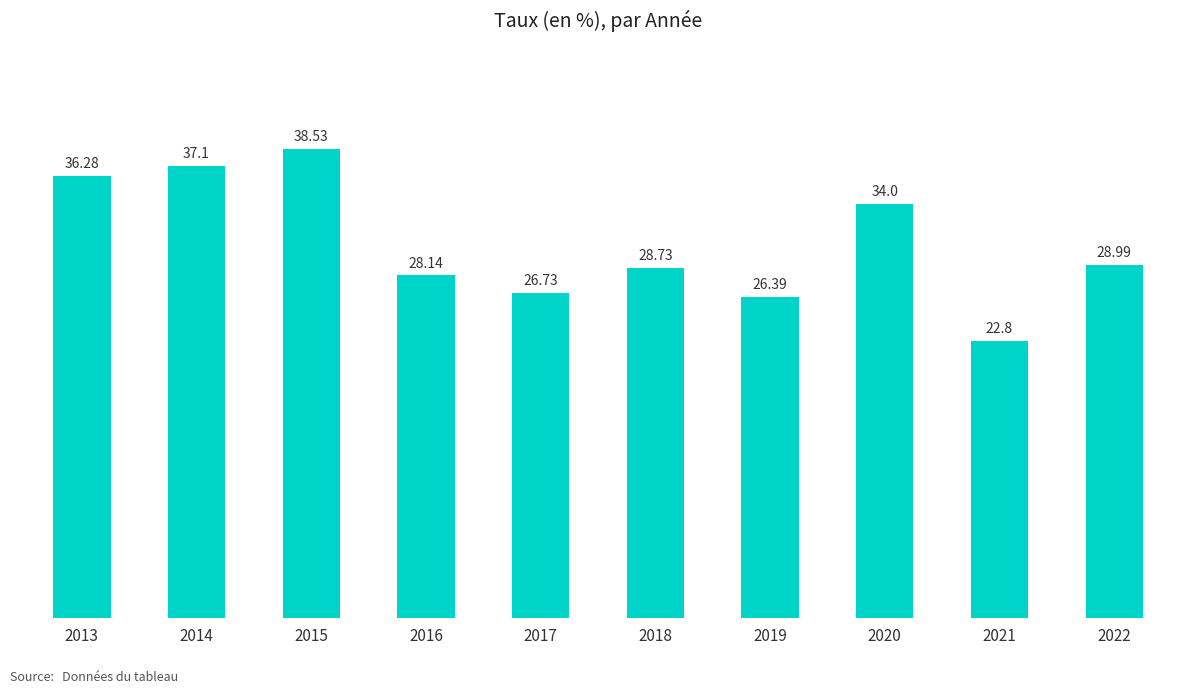

At which label does the data first exceed 28?

2013